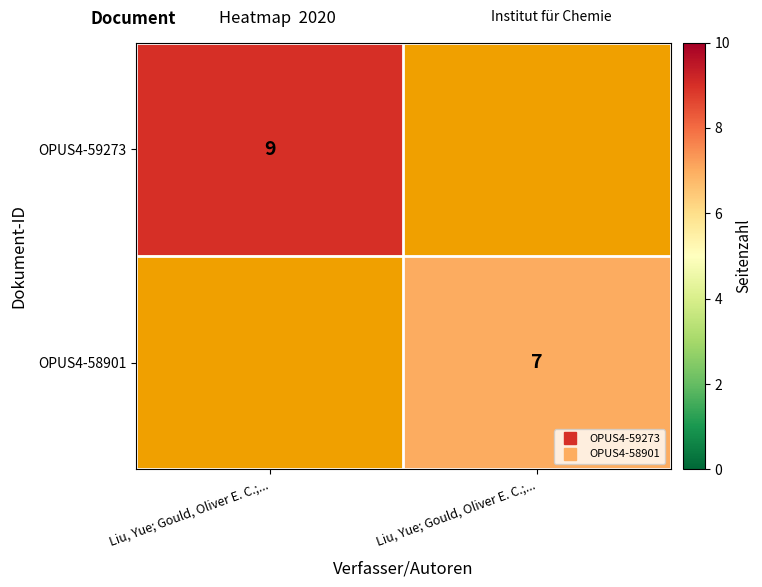

What is the highest value of the OPUS4-59273 series?

9.0